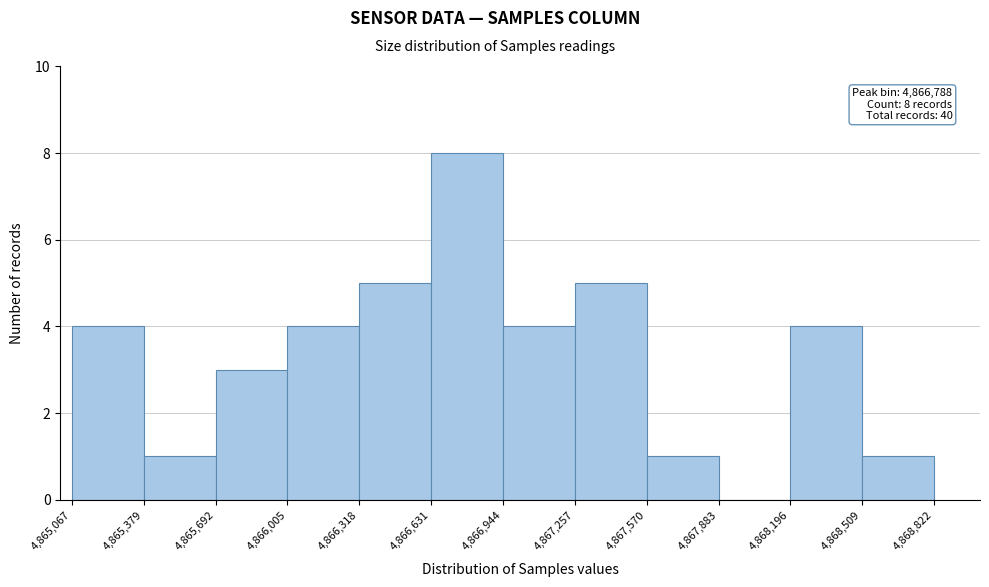

Which range on the x-axis has the tallest bar?

4,866,631 to 4,866,944